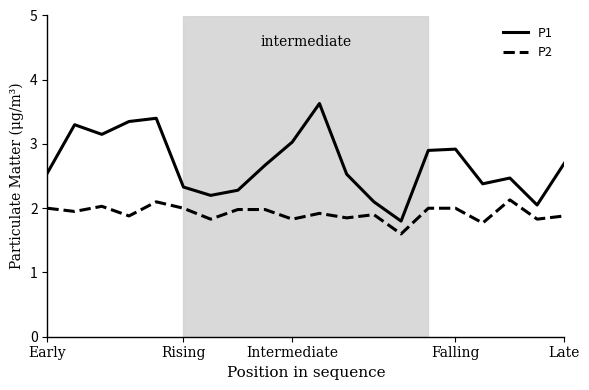

How many lines are shown in the chart?

2